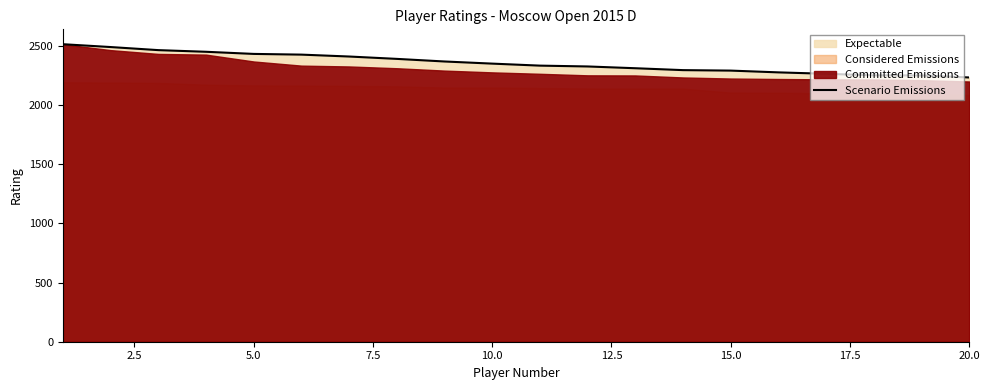

What is the minimum value for Scenario Emissions?

2233